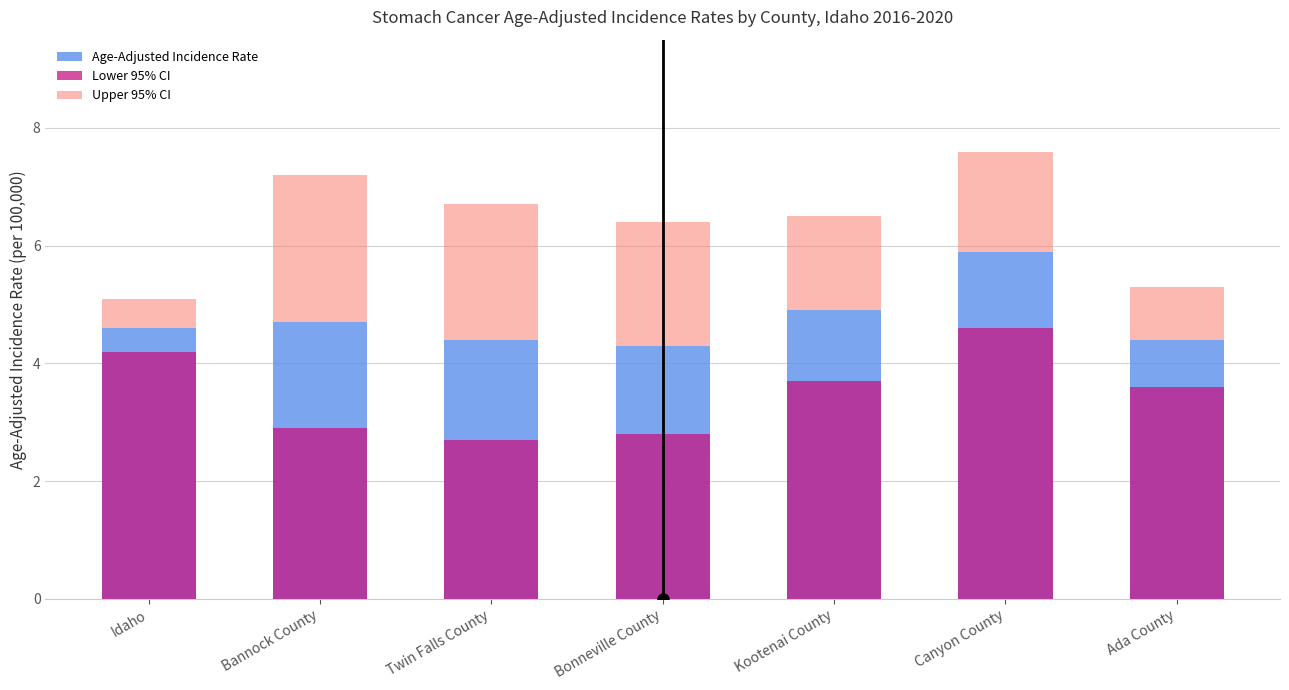

Is the value of Lower 95% CI at Ada County greater than the value of Age-Adjusted Incidence Rate at Bonneville County?

No